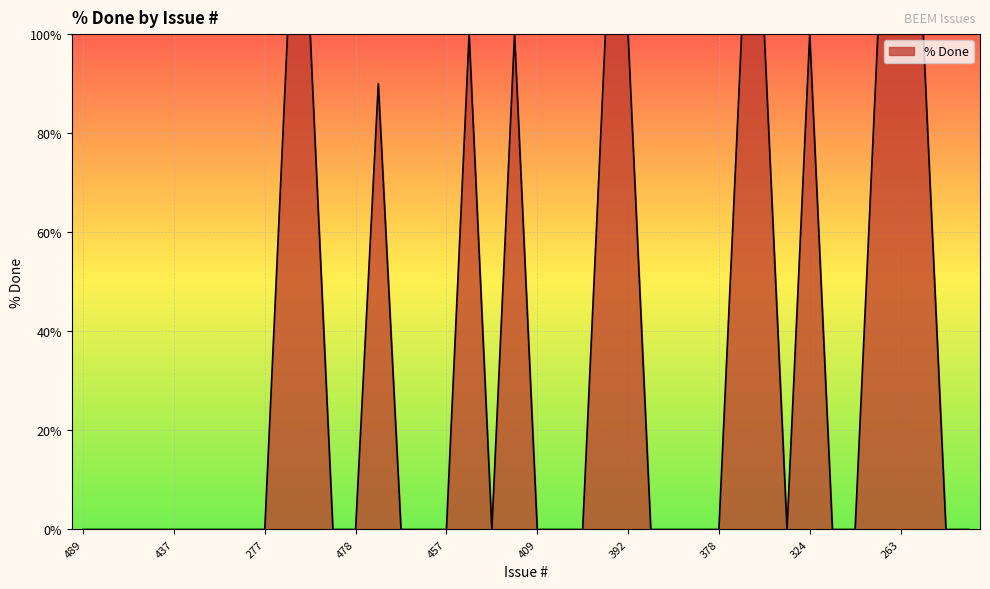

What is the maximum value shown in the chart?

100